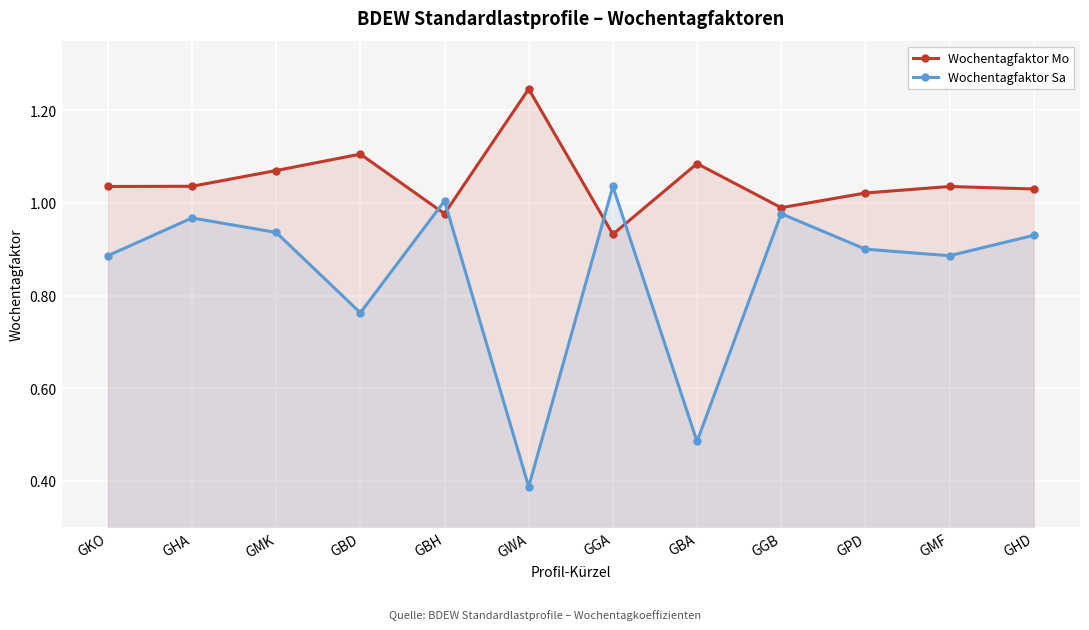

What is the value of the Wochentagfaktor Sa point at the 10th from the left?

0.9